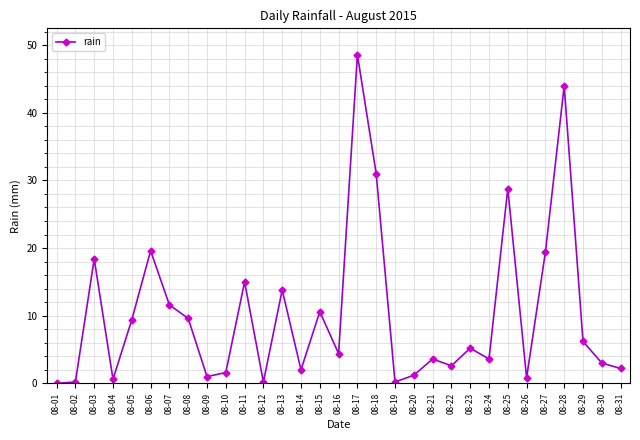

What is the difference between the values at 08-11 and 08-05?

5.6